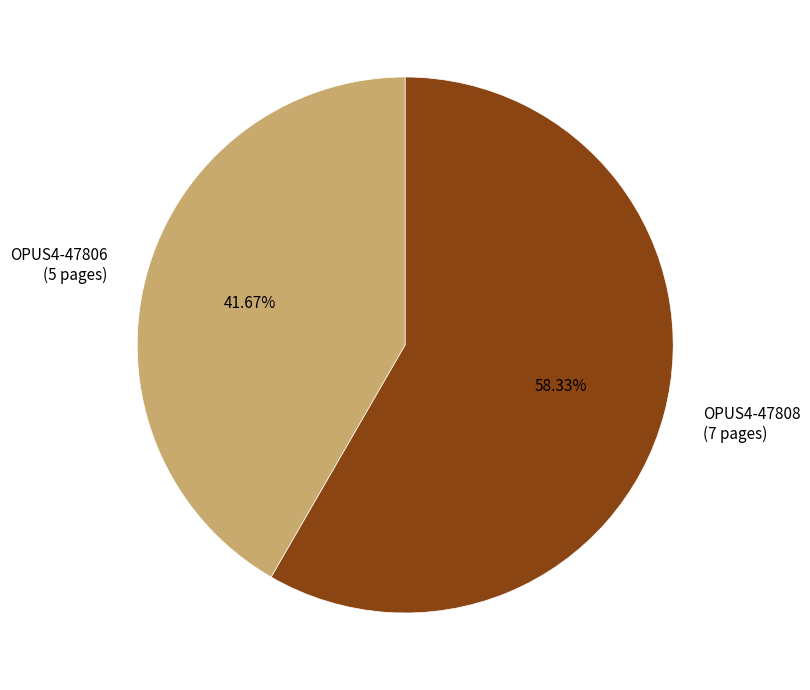

To the nearest percent, what portion does OPUS4-47808 represent?

58%